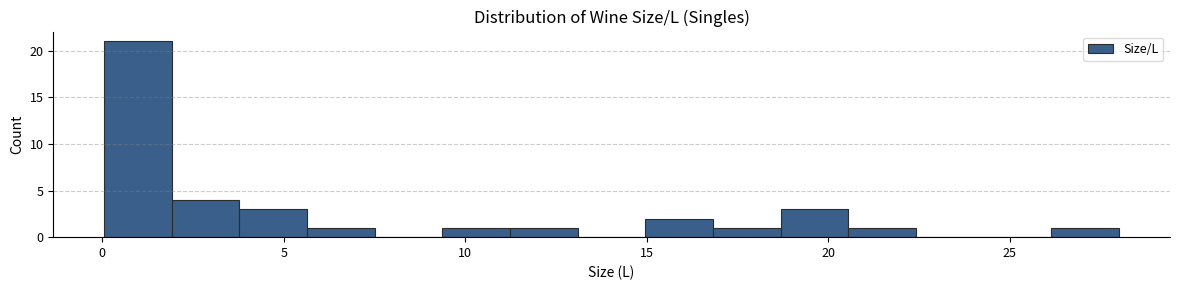

Around what value on the x-axis is the tallest bar? Give the approximate position of its centre, as read against the axis.

1.0